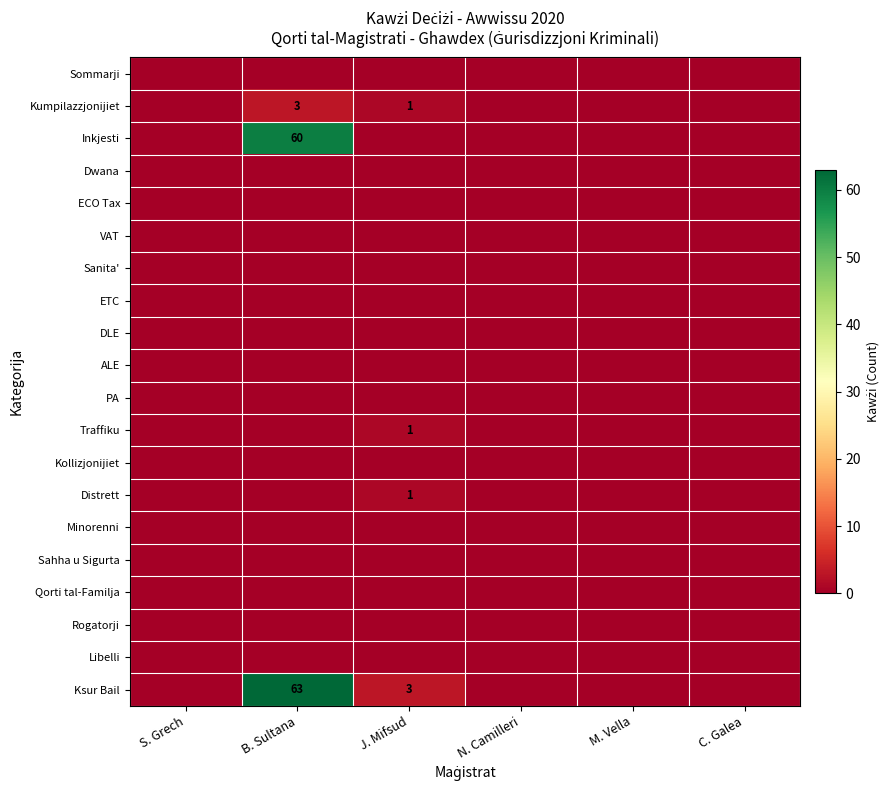

Which label corresponds to the largest value in the chart?

B. Sultana